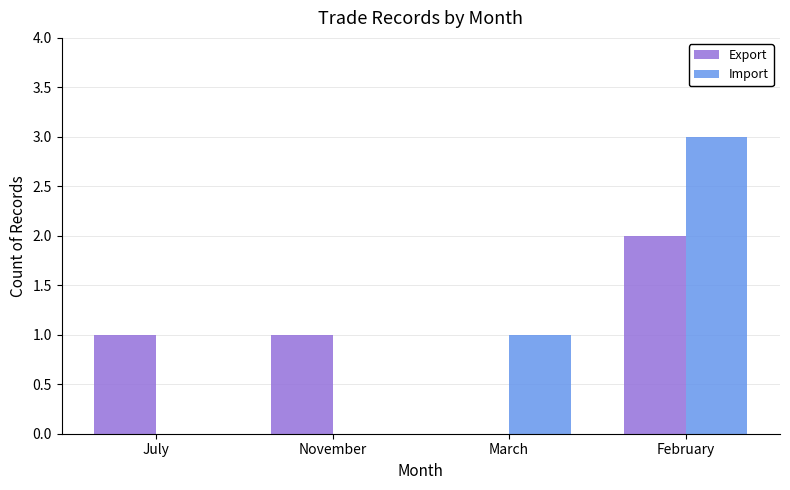

Reading left to right, transcribe all the data shown in this chart.

Export: July=1	November=1	March=0	February=2
Import: July=0	November=0	March=1	February=3